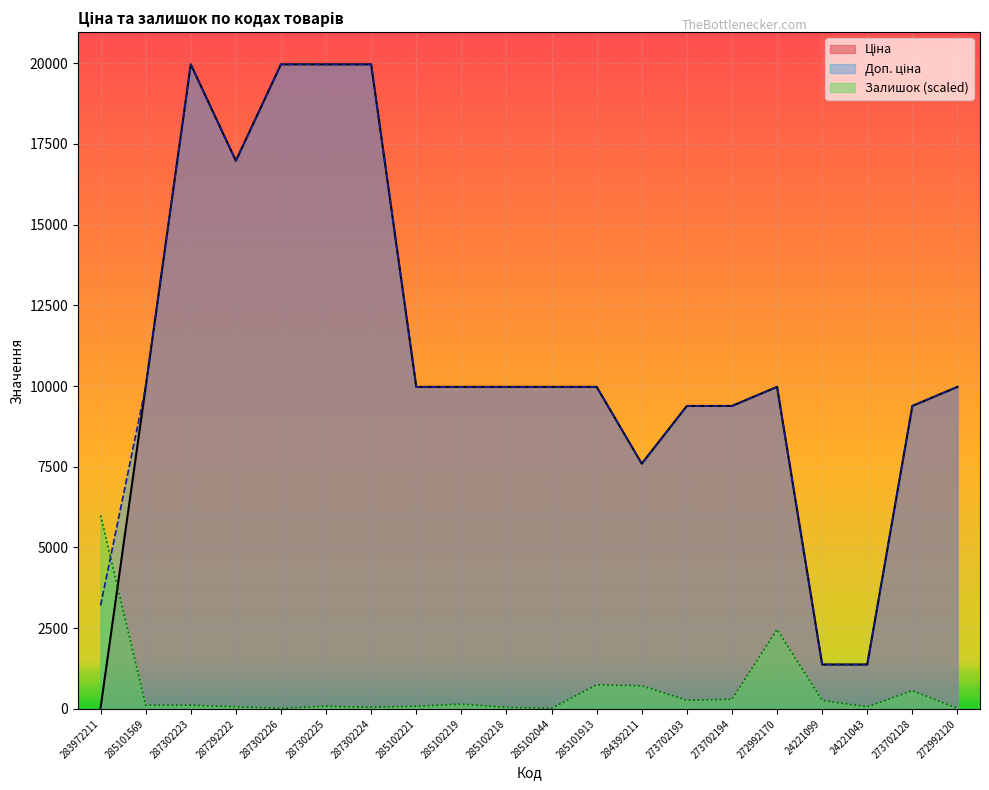

Which series has the largest total across all categories?

Доп. ціна